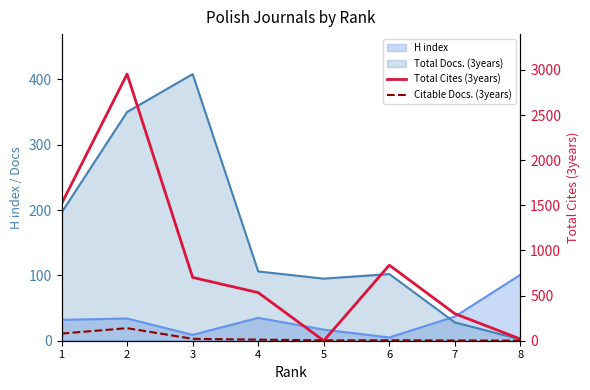

What is the difference between the maximum and minimum values in the Citable Docs. (3years) series?

138